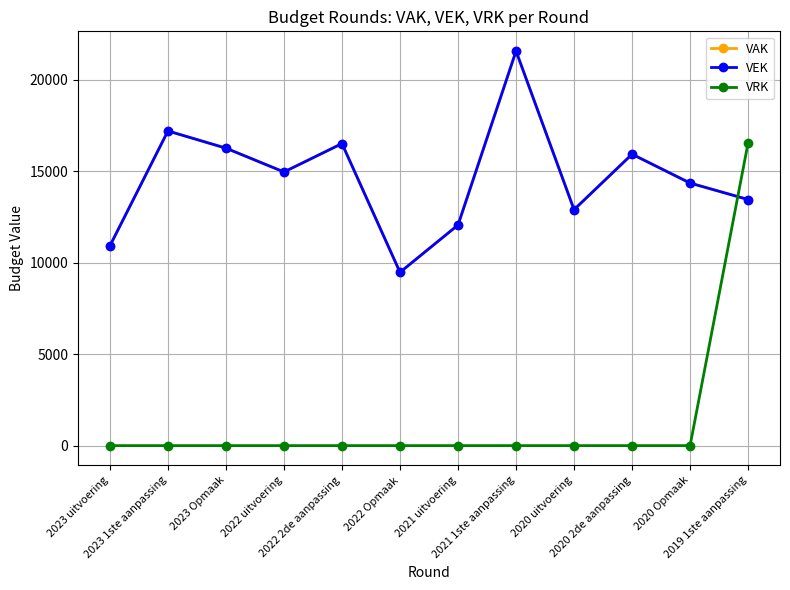

Does the chart have visible grid lines?

Yes